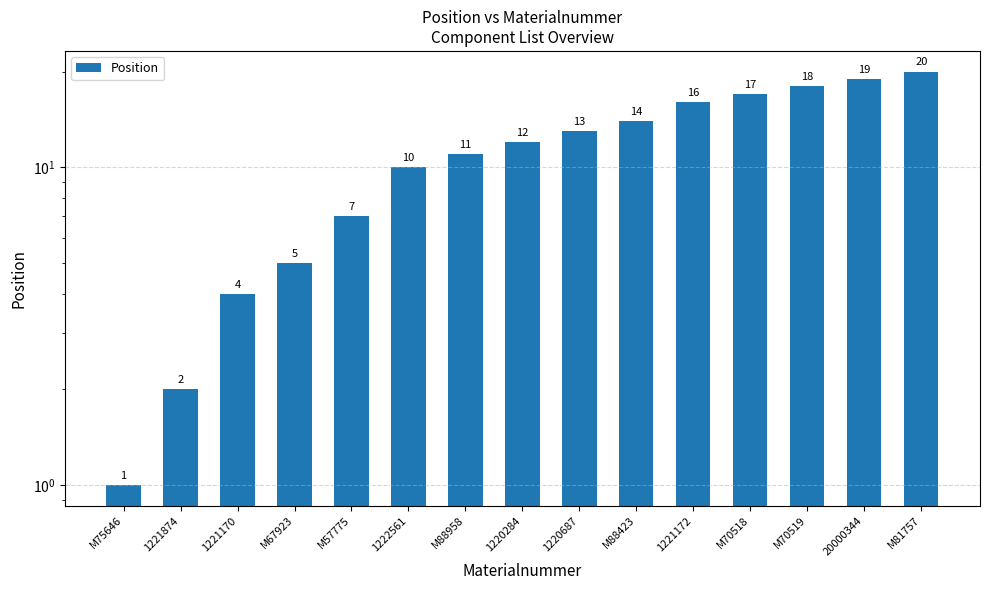

What is the difference between the maximum and second lowest values?

18